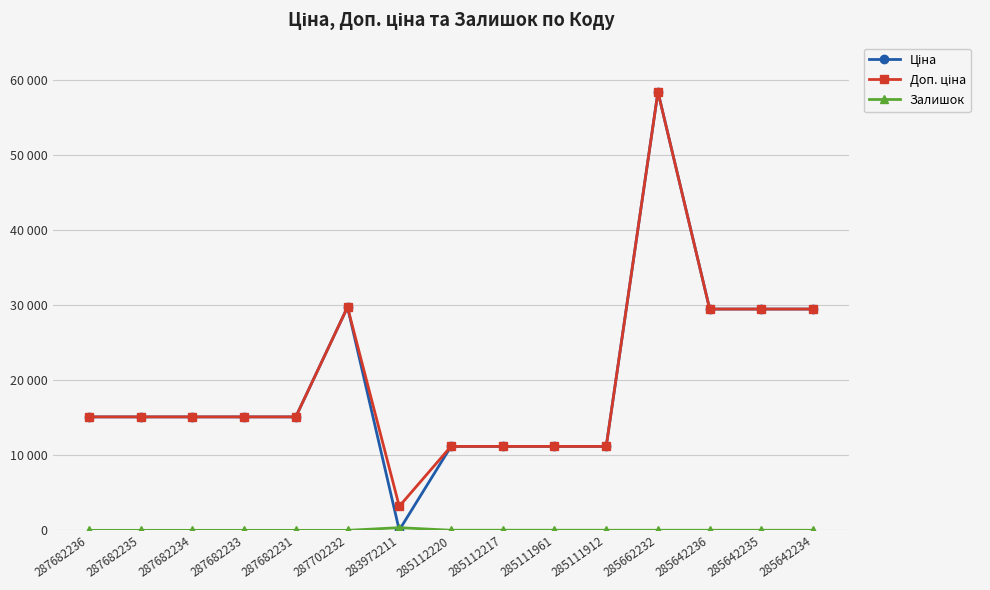

What is the minimum value for Ціна?

32.0